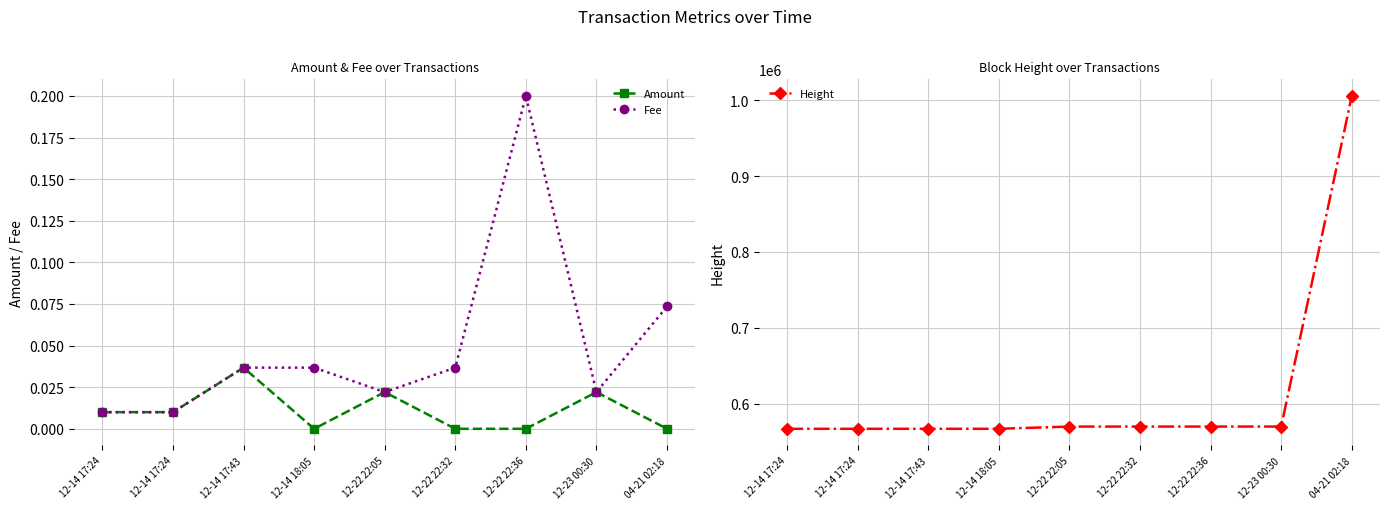

The value of Fee at 12-14 17:24 is 0.0. True or false?

False